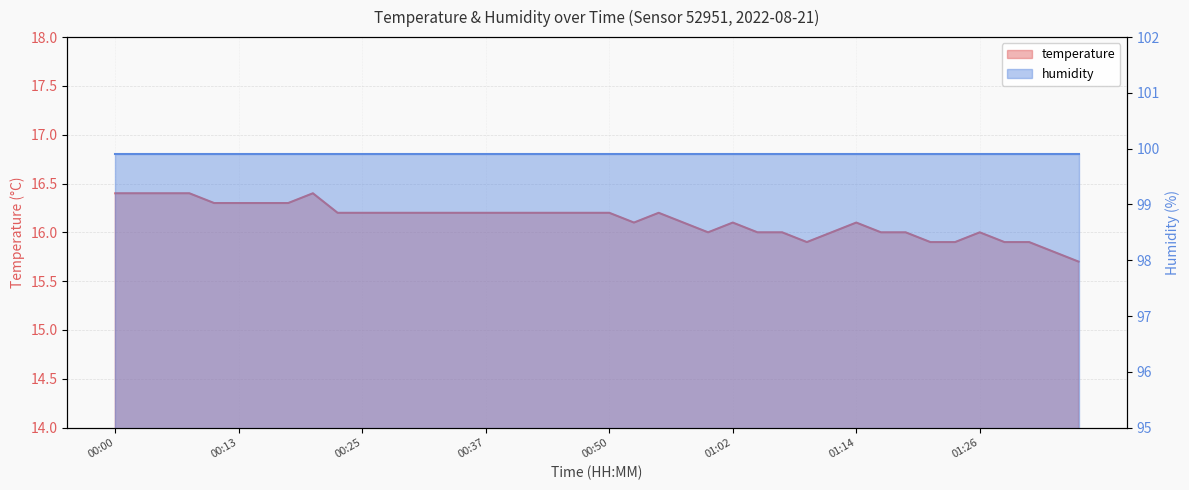

Rank the categories by value from lowest to highest.

01:39, 01:37, 01:09, 01:22, 01:24, 01:32, 01:35, 01:00, 01:04, 01:07, 01:12, 01:17, 01:19, 01:26, 00:52, 00:57, 01:02, 01:14, 00:23, 00:25, 00:27, 00:30, 00:32, 00:35, 00:37, 00:40, 00:42, 00:45, 00:47, 00:50, 00:55, 00:10, 00:13, 00:15, 00:18, 00:00, 00:03, 00:05, 00:08, 00:20